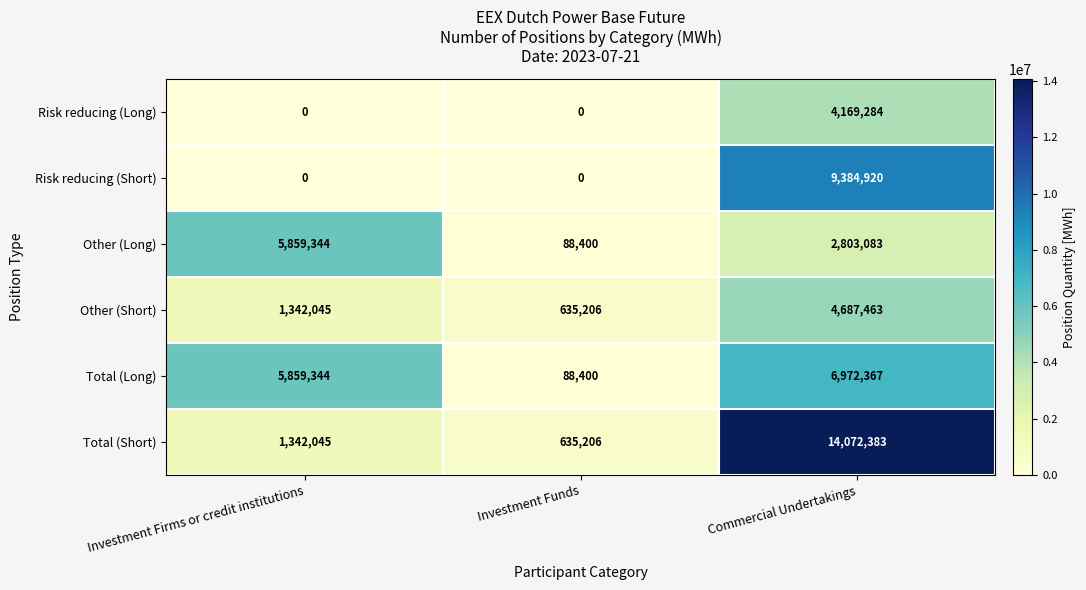

Is it true that Other (Long) equals 5859344 at Investment Firms or credit institutions?

True